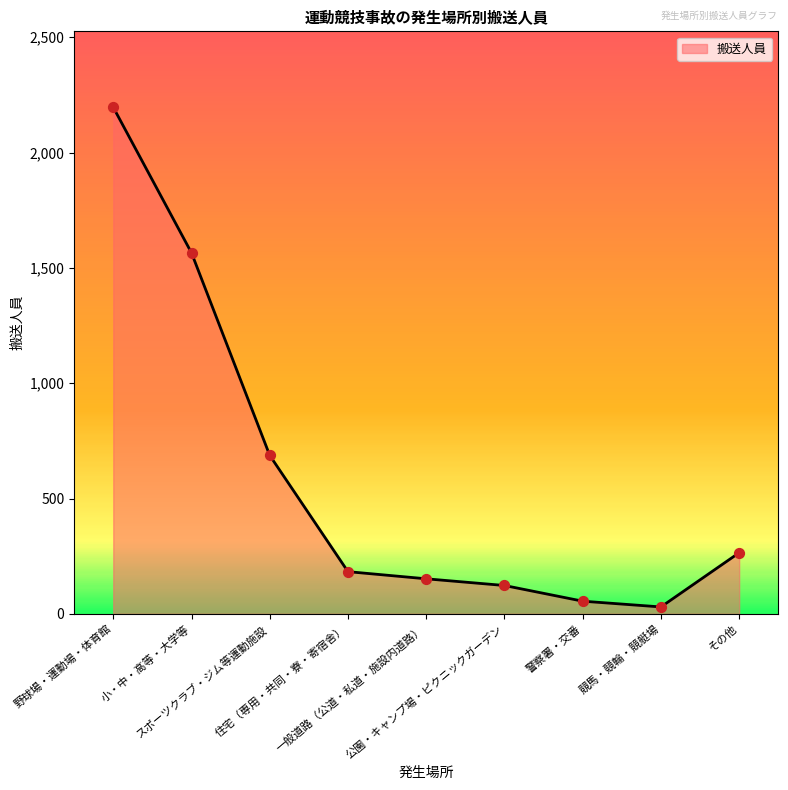

Between 警察署・交番 and 公園・キャンプ場・ピクニックガーデン, which is larger?

公園・キャンプ場・ピクニックガーデン